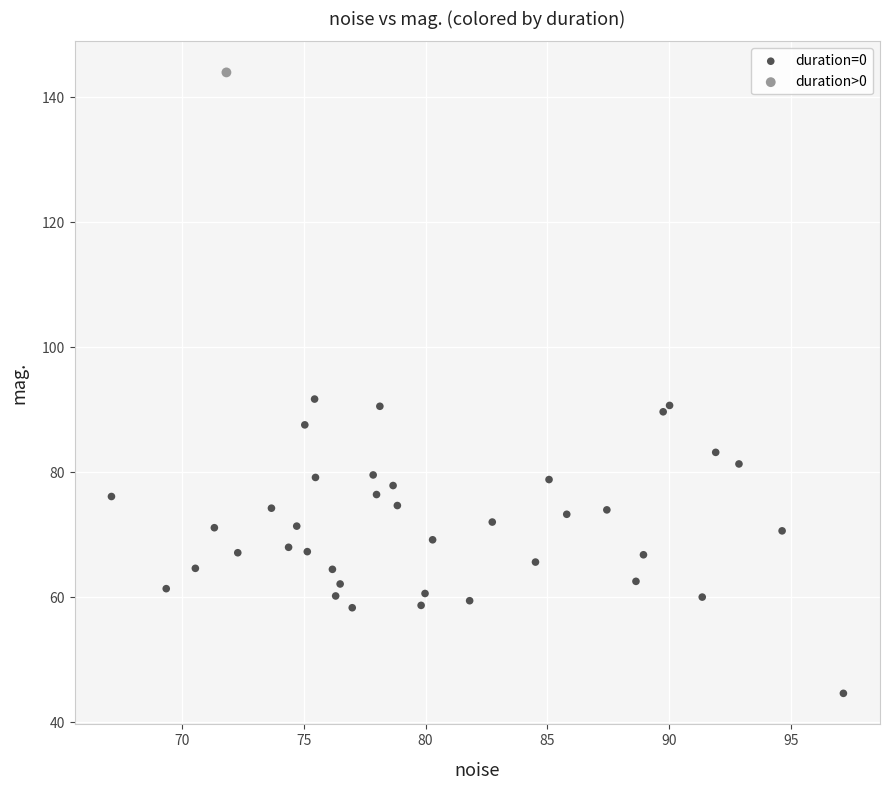

What are all the series names shown in the legend?

duration=0, duration>0